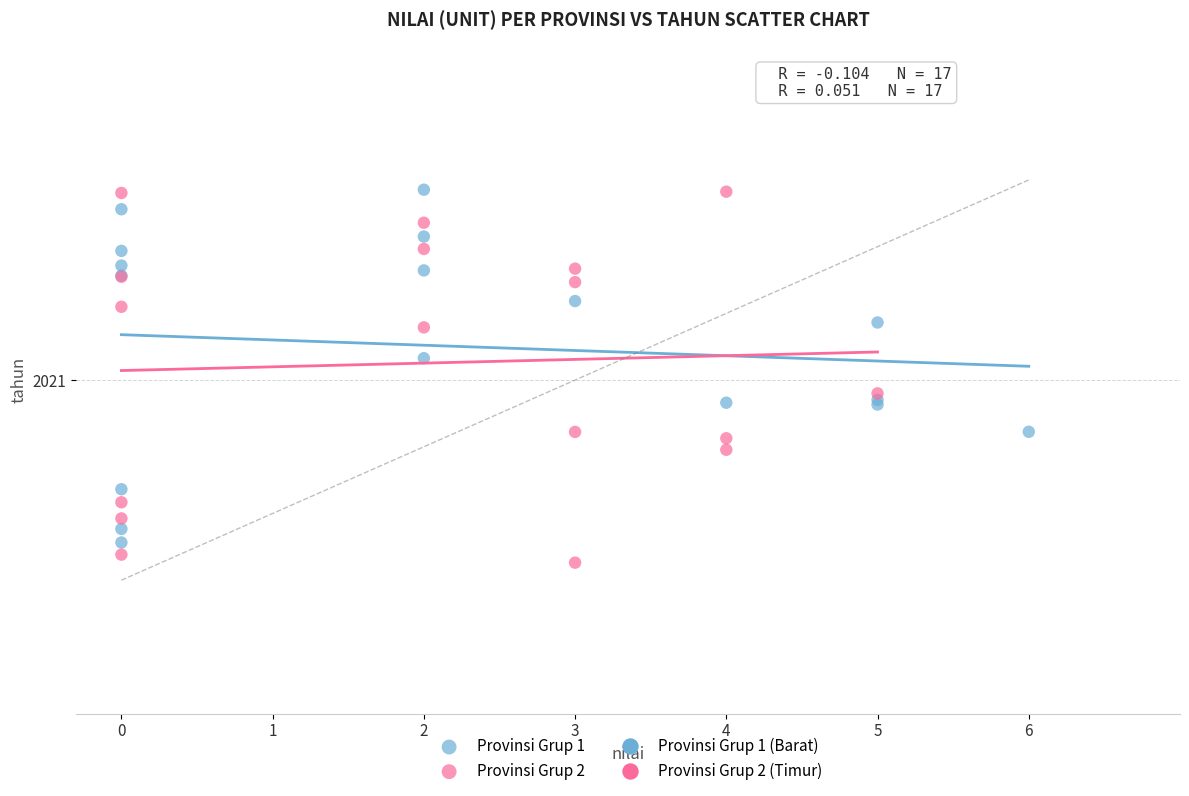

Which series contains the lowest Y value?

Provinsi Grup 2